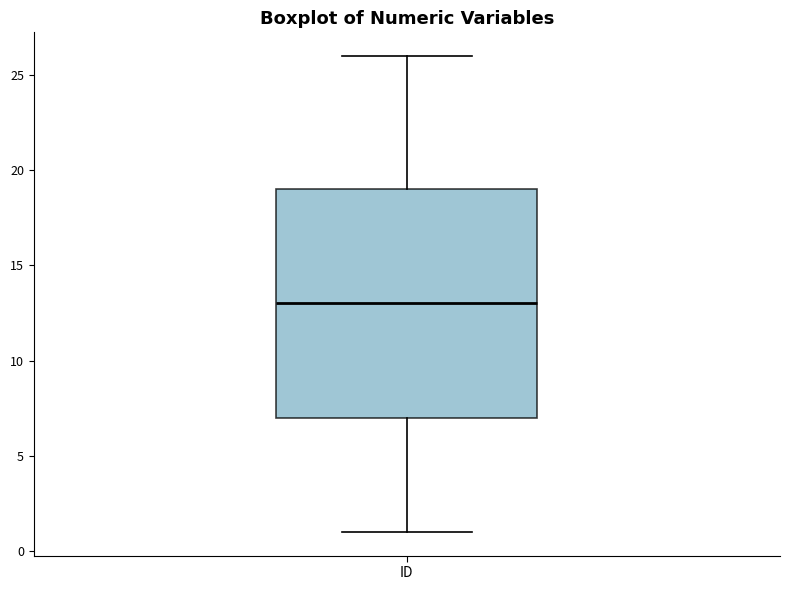

Read this box plot against the y-axis: the position of the median line, the range covered by the box, and the ends of both whiskers. The values are not printed on the chart, so give them approximately, as read against the axis.

median 13, box 7 to 19, whiskers 1 to 26